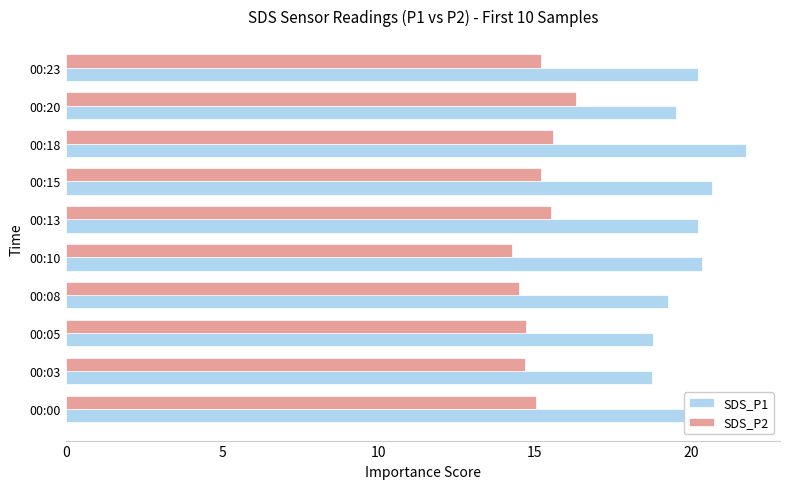

What is the minimum value for SDS_P1?

18.7